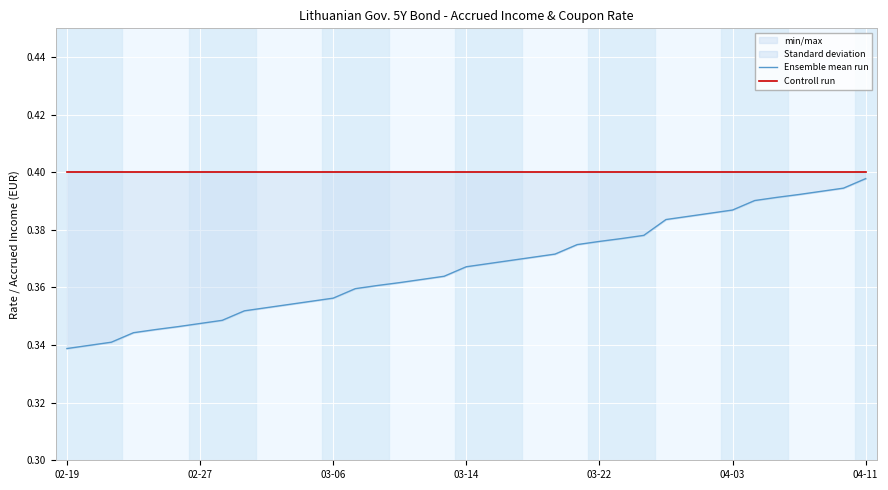

Reading left to right, extract all data points from this chart.

Ensemble mean run: 0.3	0.3	0.3	0.3	0.3	0.3	0.3	0.3	0.4	0.4	0.4	0.4	0.4	0.4	0.4	0.4	0.4	0.4	0.4	0.4	0.4	0.4	0.4	0.4	0.4	0.4	0.4	0.4	0.4	0.4	0.4	0.4	0.4	0.4	0.4	0.4	0.4
Controll run: 0.4	0.4	0.4	0.4	0.4	0.4	0.4	0.4	0.4	0.4	0.4	0.4	0.4	0.4	0.4	0.4	0.4	0.4	0.4	0.4	0.4	0.4	0.4	0.4	0.4	0.4	0.4	0.4	0.4	0.4	0.4	0.4	0.4	0.4	0.4	0.4	0.4